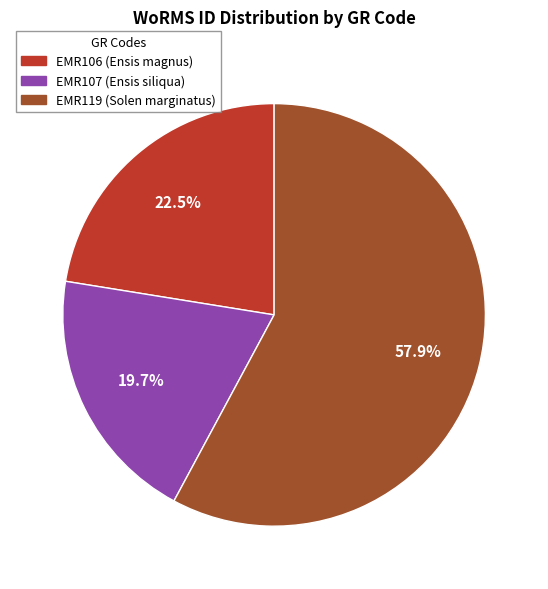

Combined, do EMR106 (Ensis magnus) and EMR119 (Solen marginatus) account for over 50%?

Yes